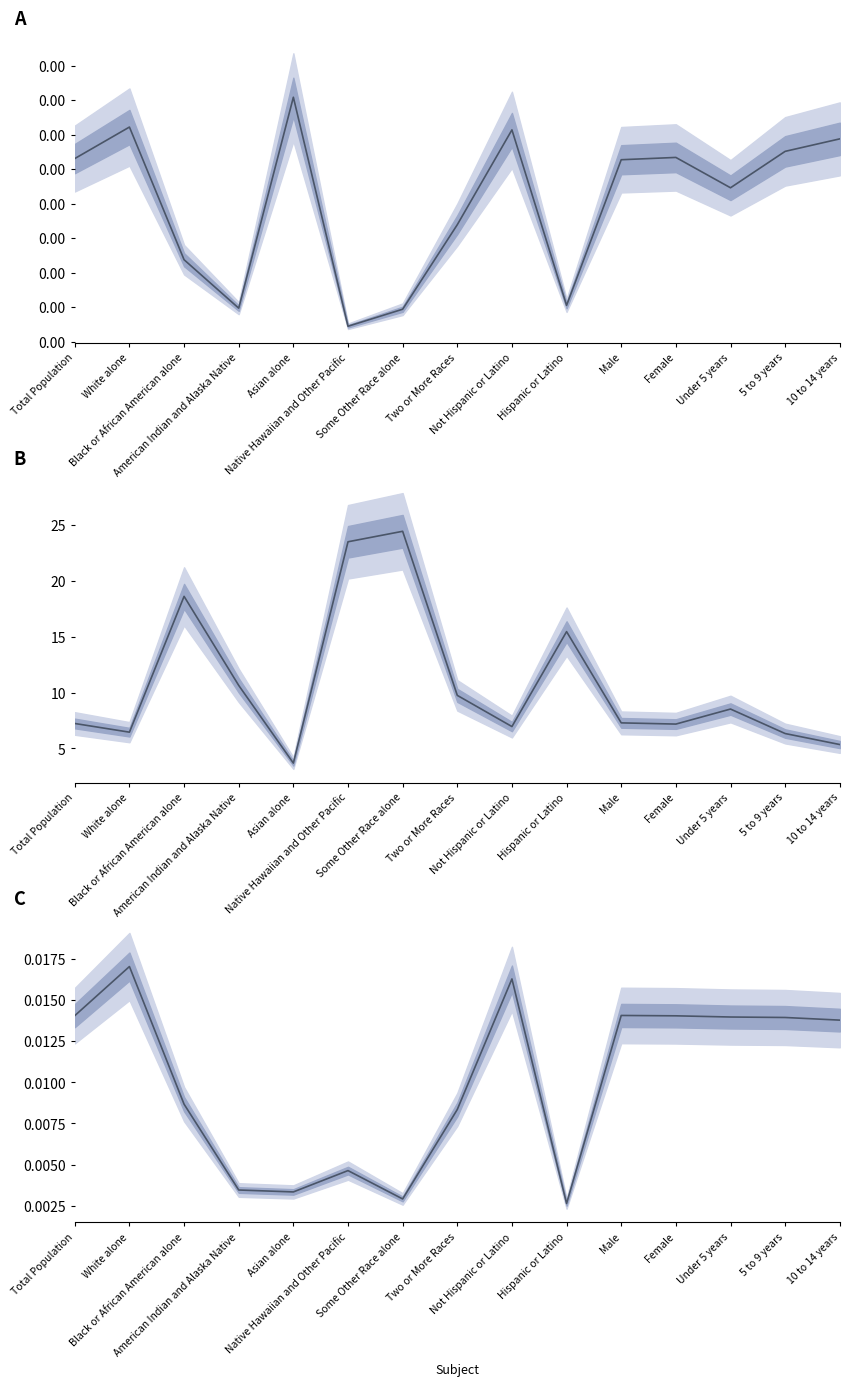

Does the chart have visible grid lines?

No